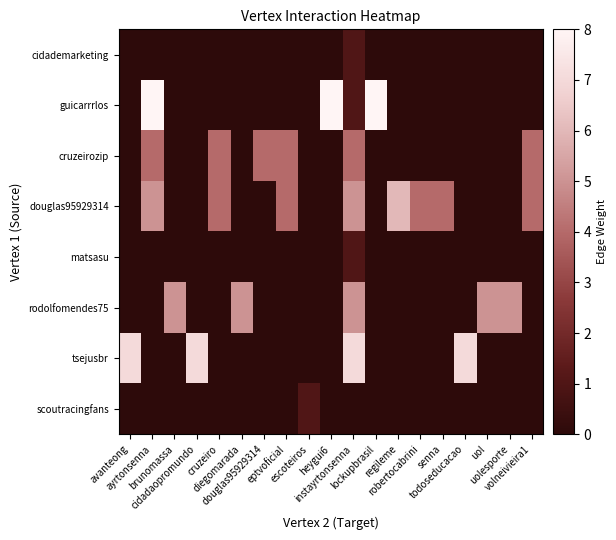

What is the difference between the highest and lowest values at cidadaopromundo?

7